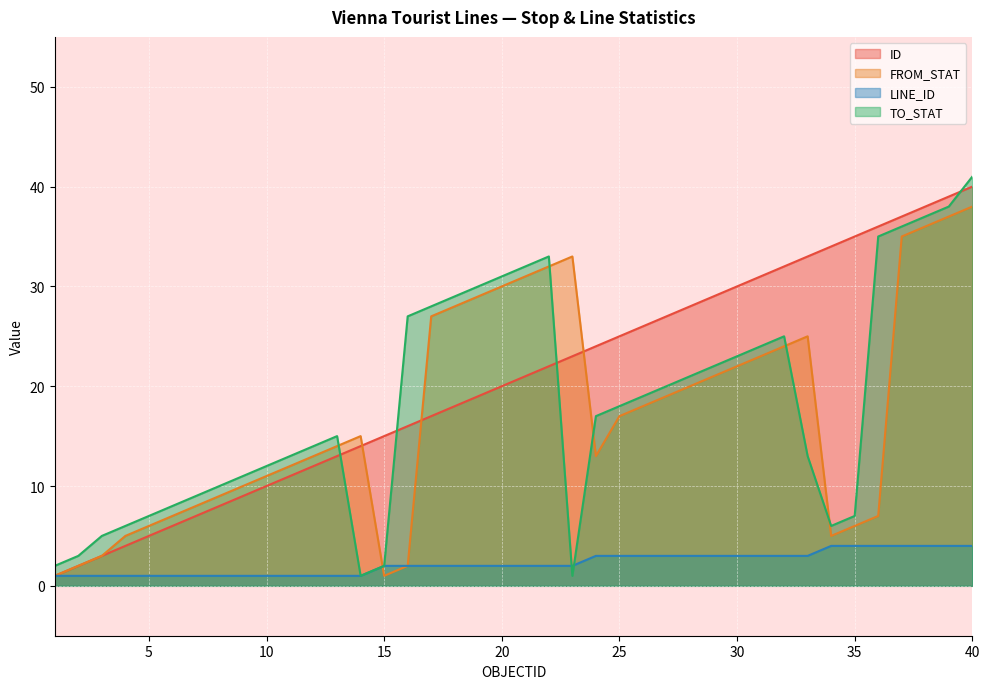

Which category has the lowest value across all series?

1